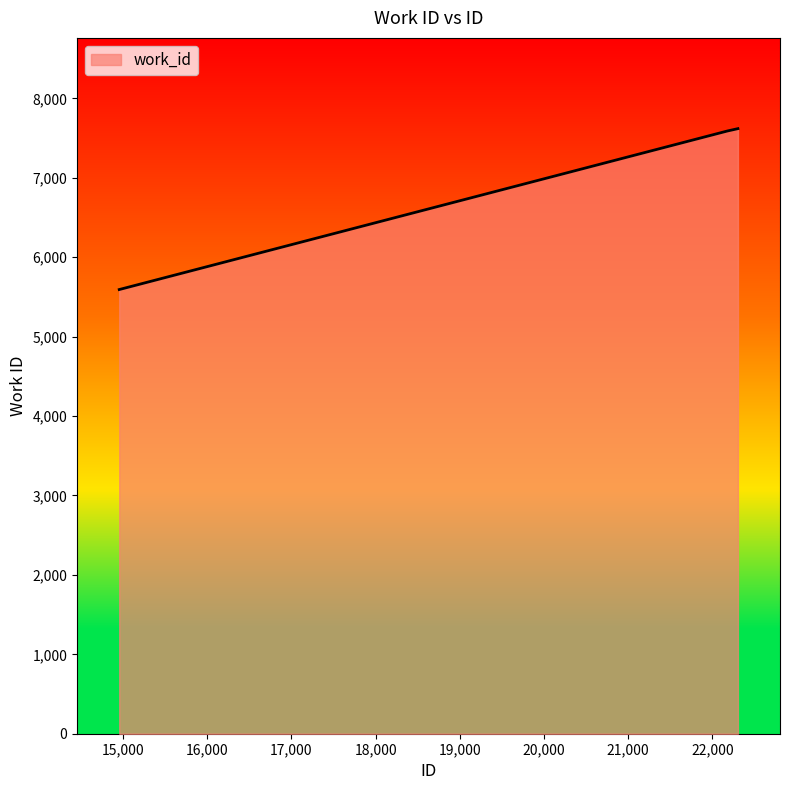

What is the maximum value shown in the chart?

7619